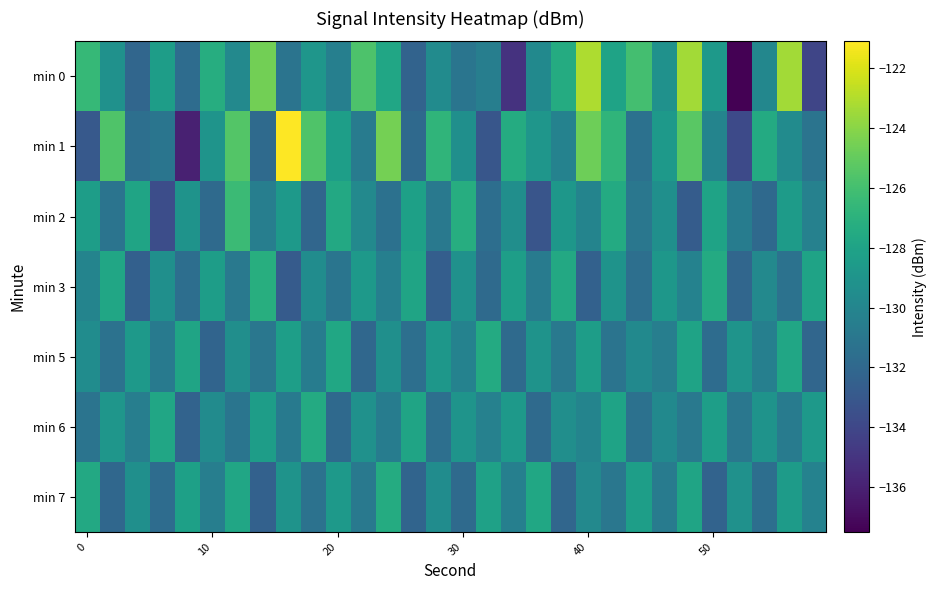

At which category is the sum across all series the highest?

24